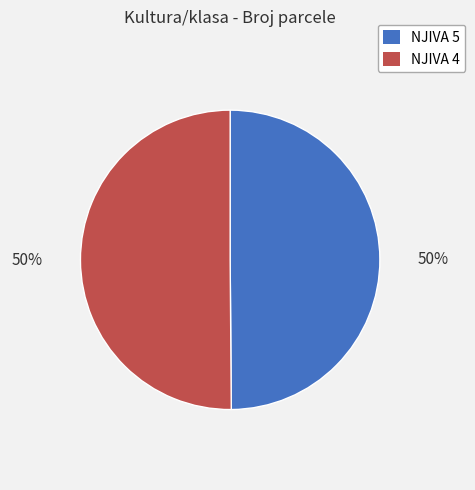

Is the sum of NJIVA 5 and NJIVA 4 greater than half?

Yes